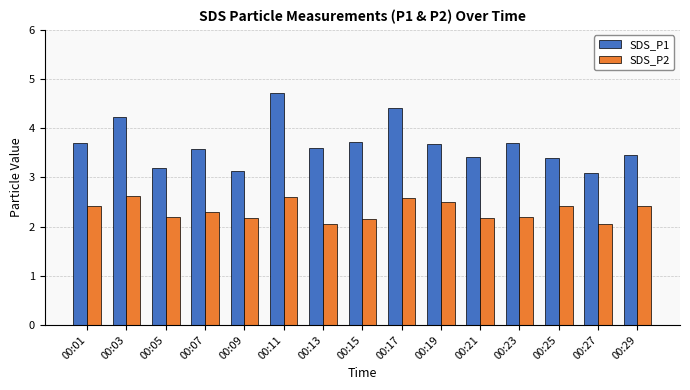

What is the value of the SDS_P2 bar at the 13th from the left?

2.4